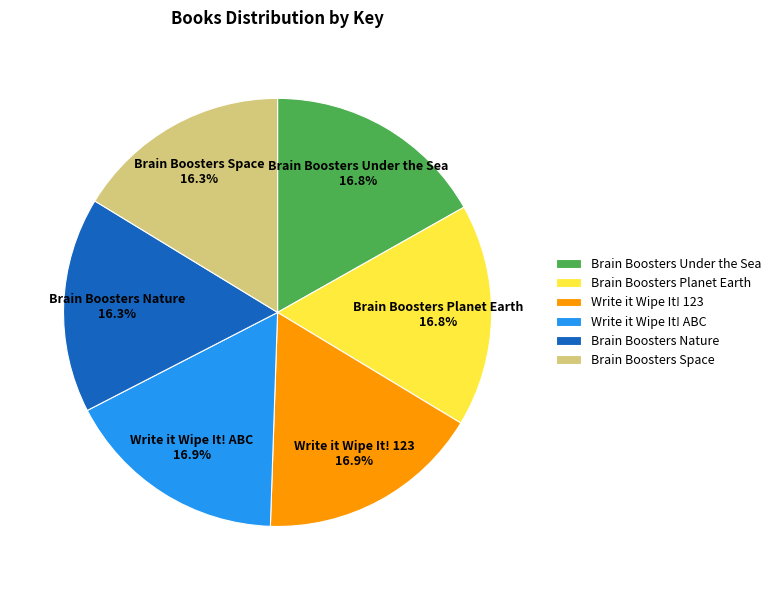

To the nearest percent, what portion does Brain Boosters Space represent?

16%